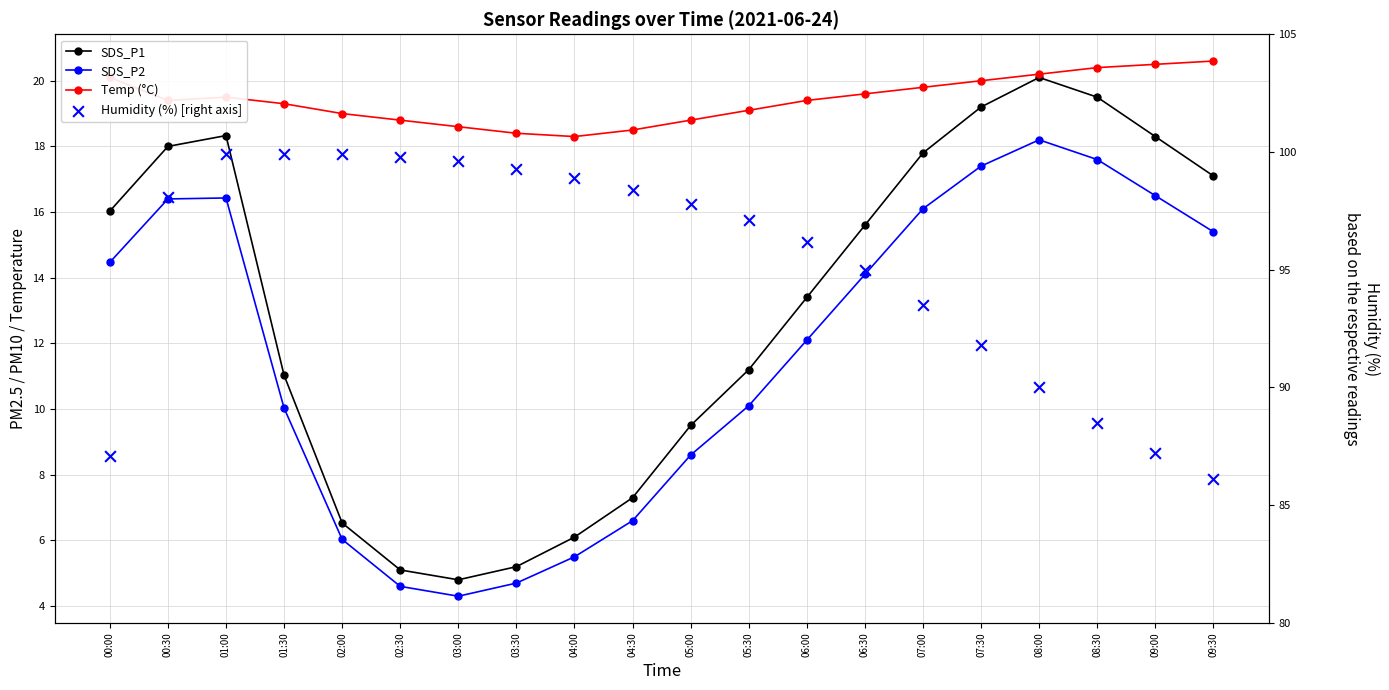

At which category is the sum across all series the highest?

01:00